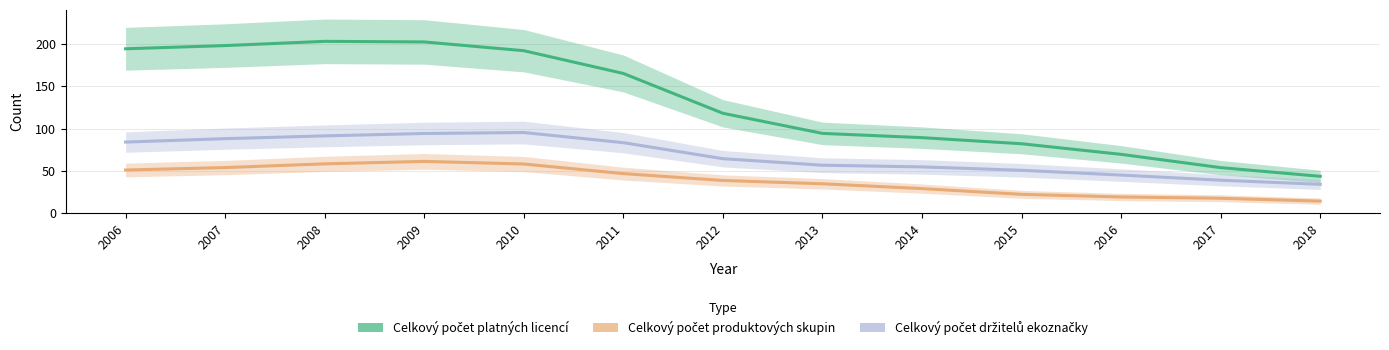

What is the difference between the maximum and second lowest values in the Celkový počet platných licencí series?

149.3